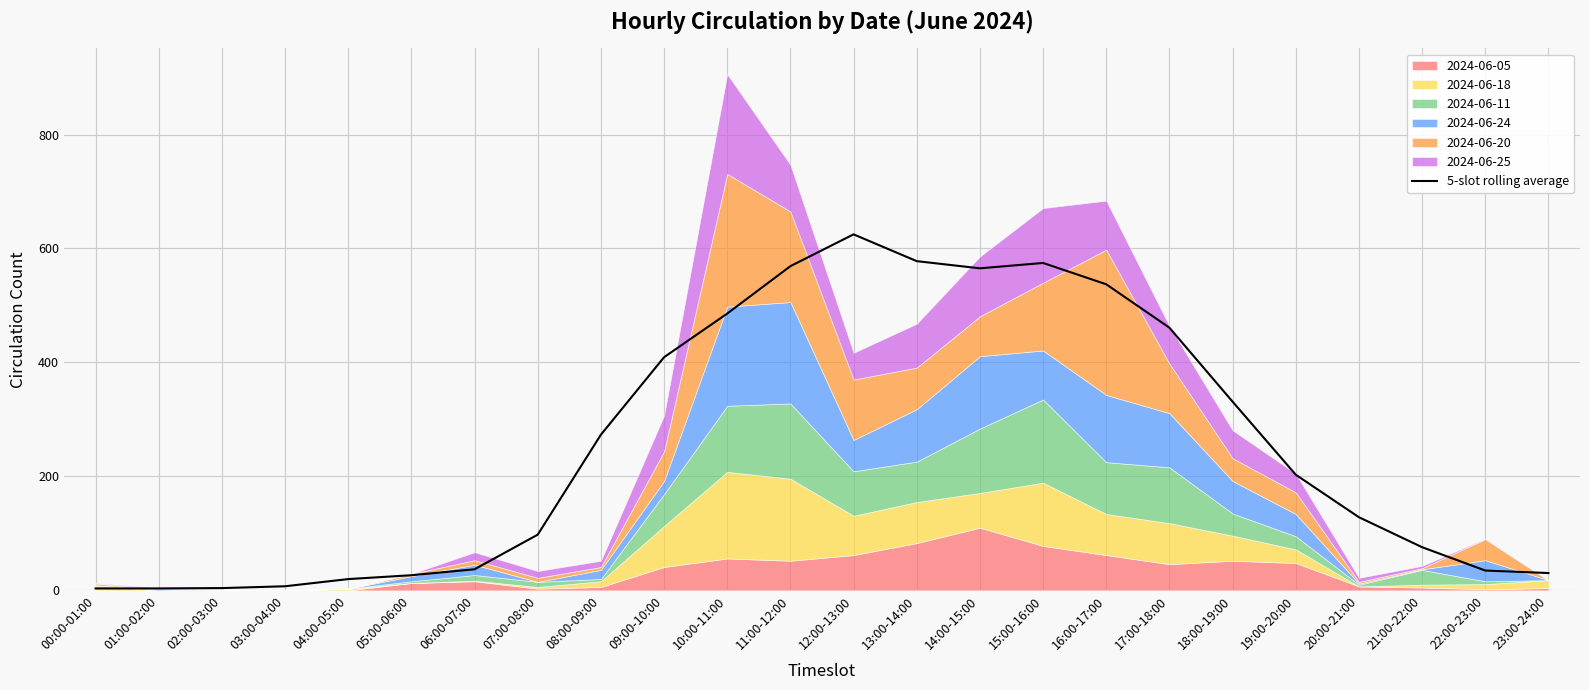

Reading right to left, list all the values displayed in this chart.

23:00-24:00=30.4	22:00-23:00=34.8	21:00-22:00=75.8	20:00-21:00=128.4	19:00-20:00=203.0	18:00-19:00=331.2	17:00-18:00=461.0	16:00-17:00=537.2	15:00-16:00=574.6	14:00-15:00=565.2	13:00-14:00=577.8	12:00-13:00=624.8	11:00-12:00=569.0	10:00-11:00=485.8	09:00-10:00=409.2	08:00-09:00=273.2	07:00-08:00=97.8	06:00-07:00=37.0	05:00-06:00=26.6	04:00-05:00=19.8	03:00-04:00=7.2	02:00-03:00=4.0	01:00-02:00=3.4	00:00-01:00=3.4